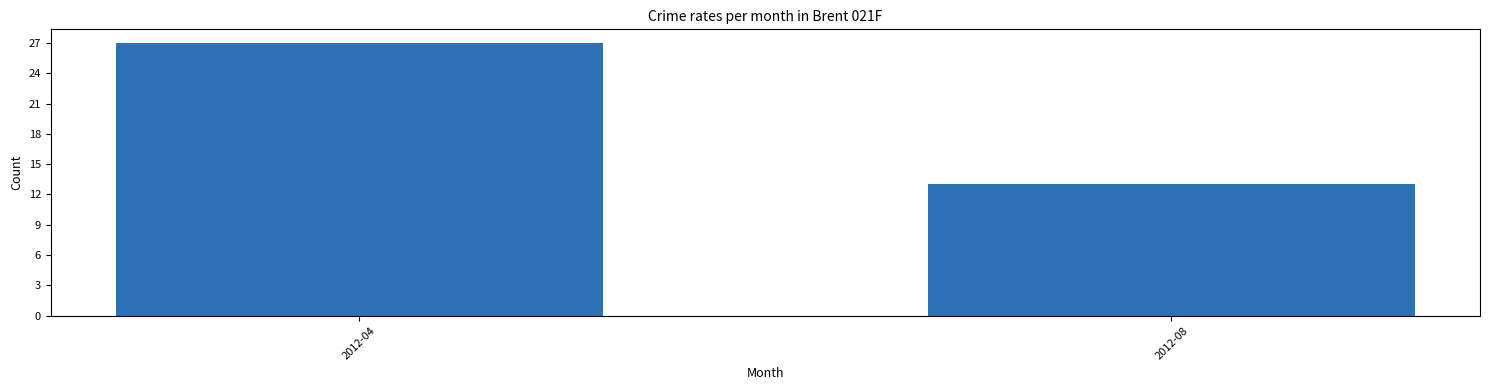

Reading right to left, extract all data points from this chart.

13	27